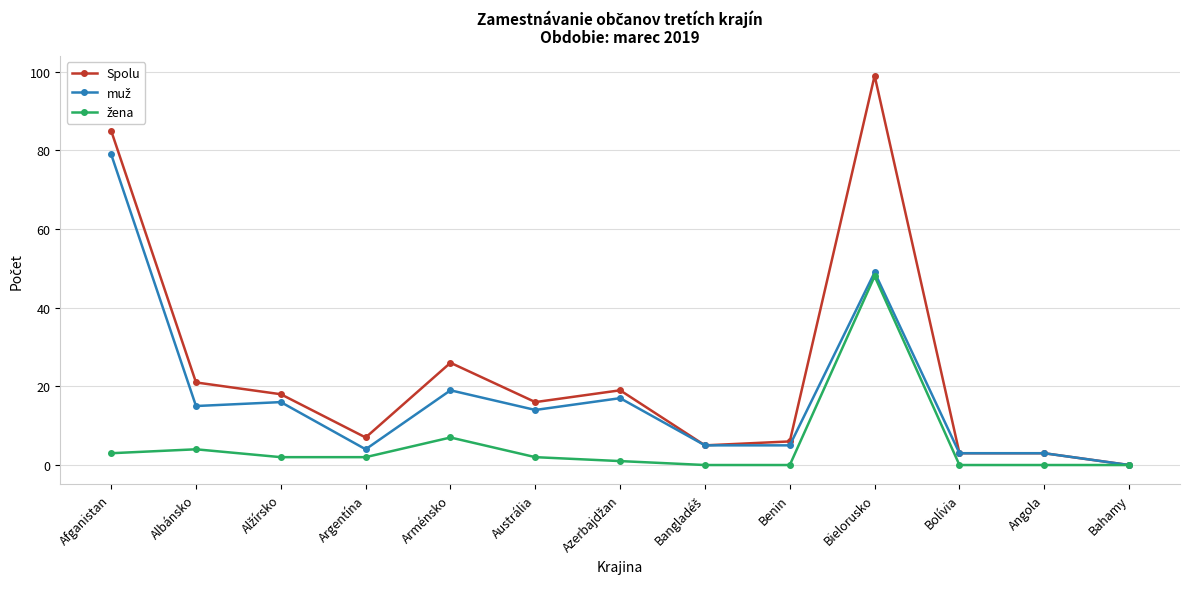

At which category does the chart reach its peak across all series?

Bielorusko